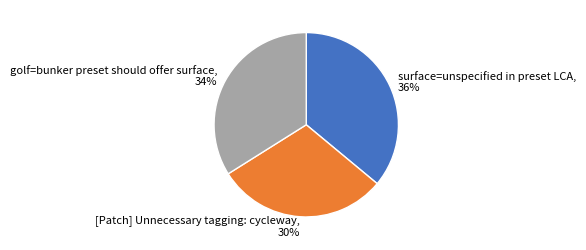

Which slice is the smallest?

[Patch] Unnecessary tagging: cycleway